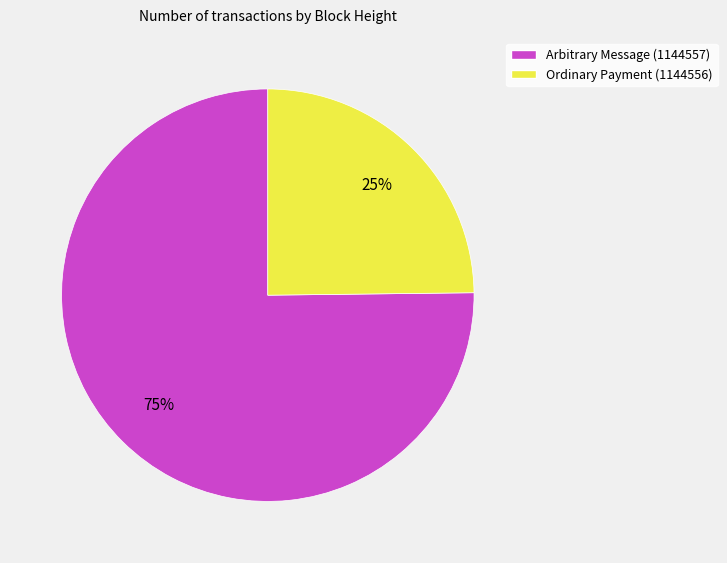

Is the sum of Arbitrary Message (1144557) and Ordinary Payment (1144556) greater than half?

Yes